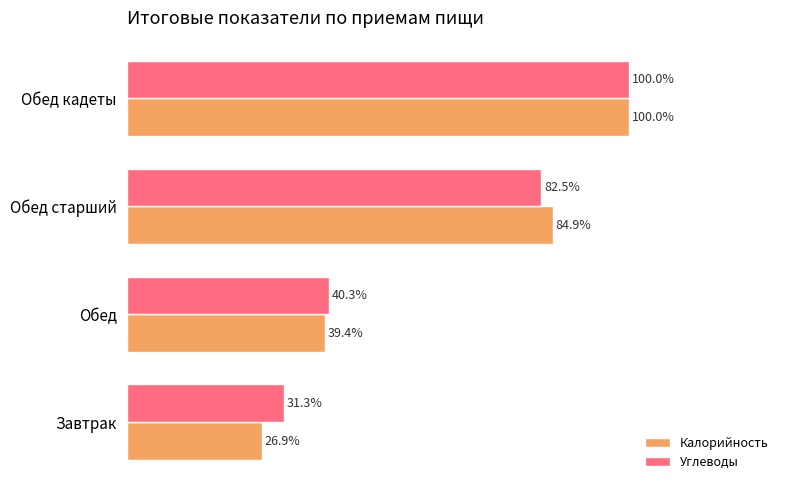

Which series has the largest range (max minus min)?

Калорийность